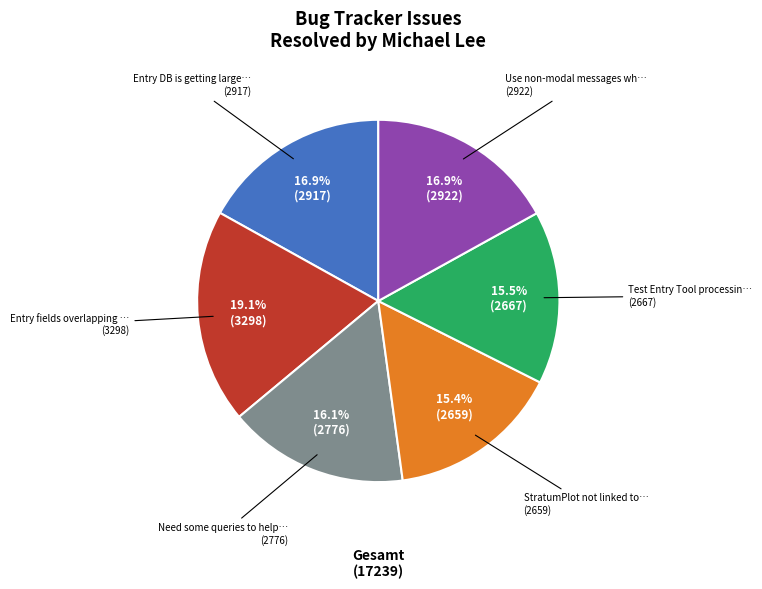

Is there any slice that represents more than half of the pie?

No